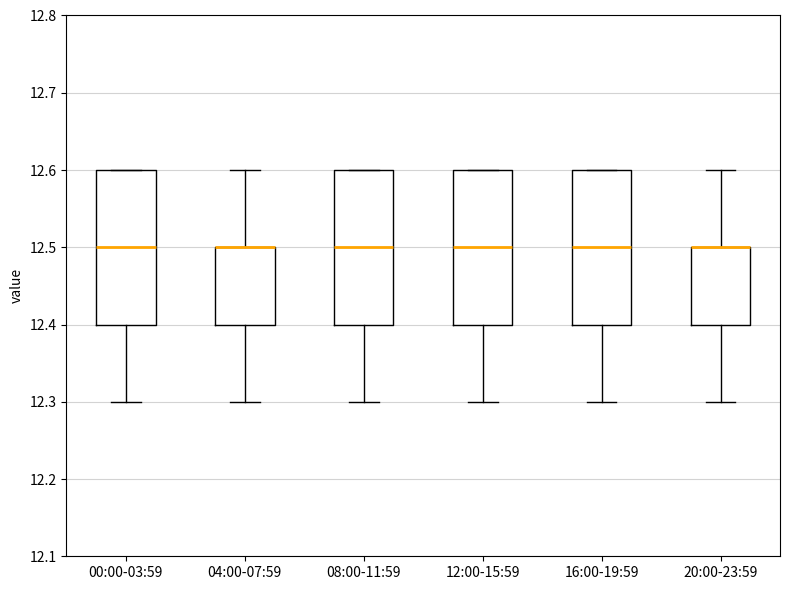

Reading left to right, read every box against the y-axis: the position of its median line, the range the box covers, and the ends of its whiskers. The values are not printed on the chart, so give them approximately, as read against the axis.

00:00-03:59: median 12.5, box 12.4 to 12.6, whiskers 12.3 to 12.6
04:00-07:59: median 12.5 (drawn on the box's upper edge), box 12.4 to 12.5, whiskers 12.3 to 12.6
08:00-11:59: median 12.5, box 12.4 to 12.6, whiskers 12.3 to 12.6
12:00-15:59: median 12.5, box 12.4 to 12.6, whiskers 12.3 to 12.6
16:00-19:59: median 12.5, box 12.4 to 12.6, whiskers 12.3 to 12.6
20:00-23:59: median 12.5 (drawn on the box's upper edge), box 12.4 to 12.5, whiskers 12.3 to 12.6